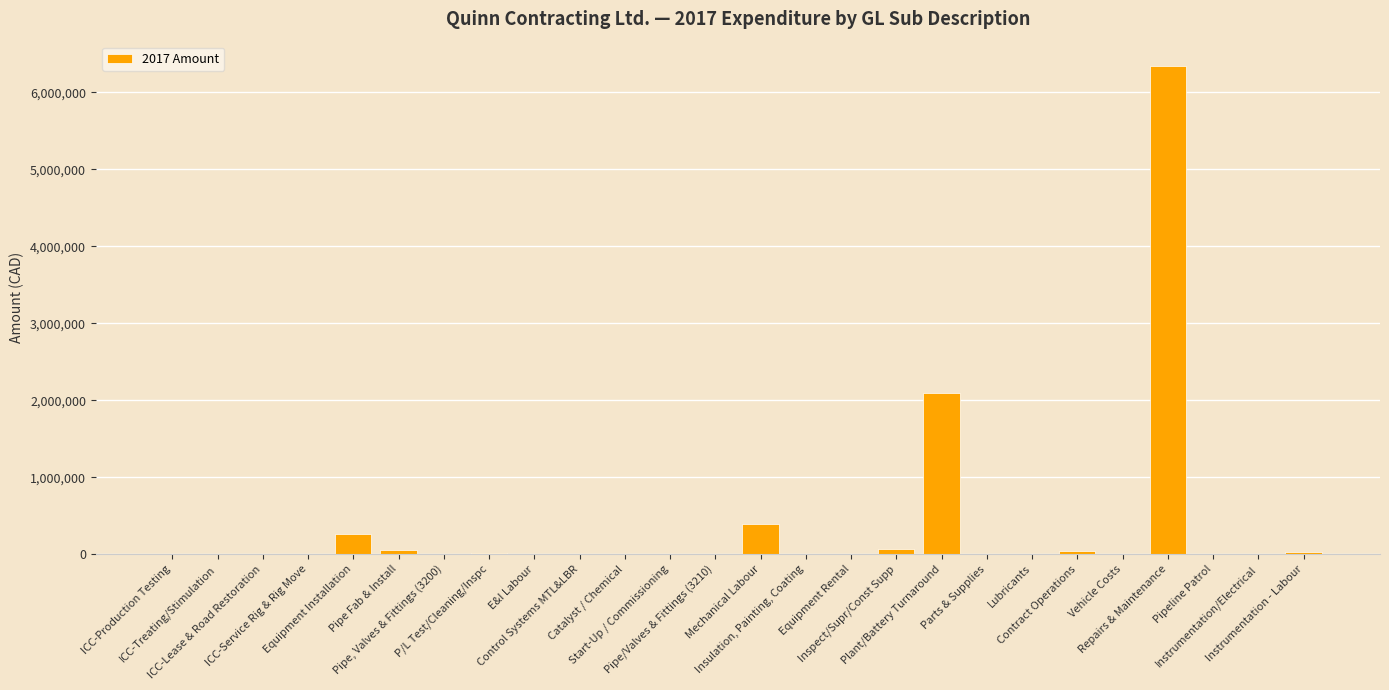

What is the greatest value displayed?

6339205.2